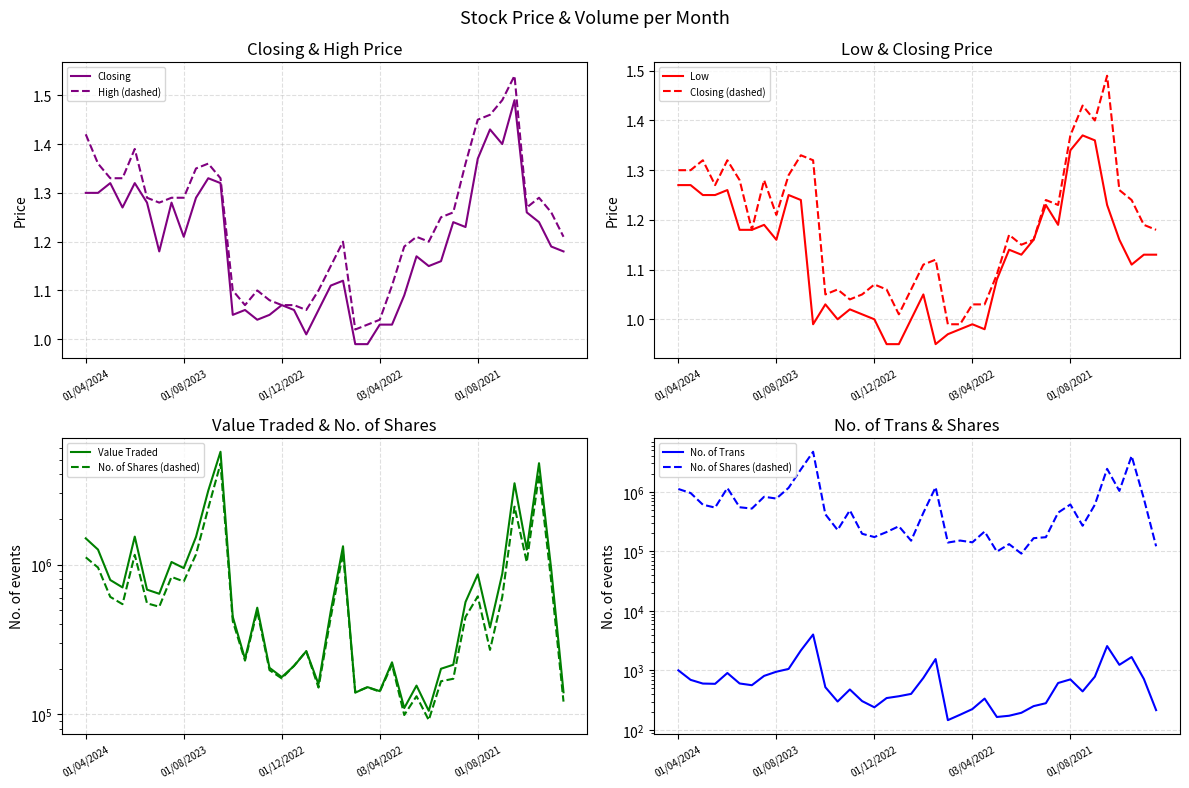

What position from the left is 01/12/2021?

29